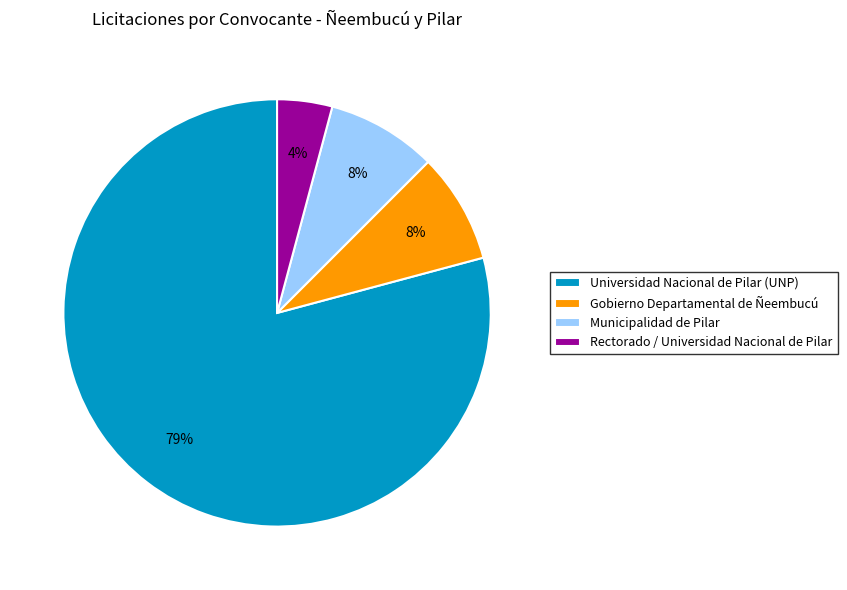

Which category accounts for the majority?

Universidad Nacional de Pilar (UNP)